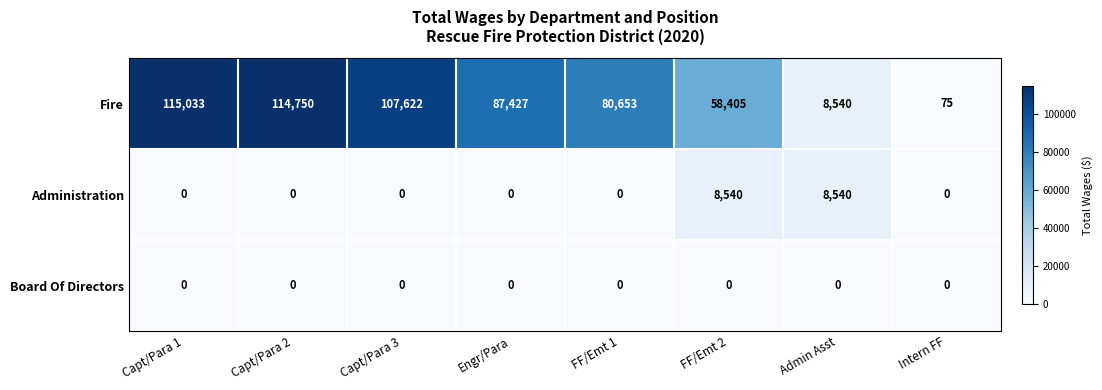

Reading right to left, transcribe all the data shown in this chart.

Fire: 75	8540	58405	80653	87427	107622	114750	115033
Administration: 0	8540	8540	0	0	0	0	0
Board Of Directors: 0	0	0	0	0	0	0	0